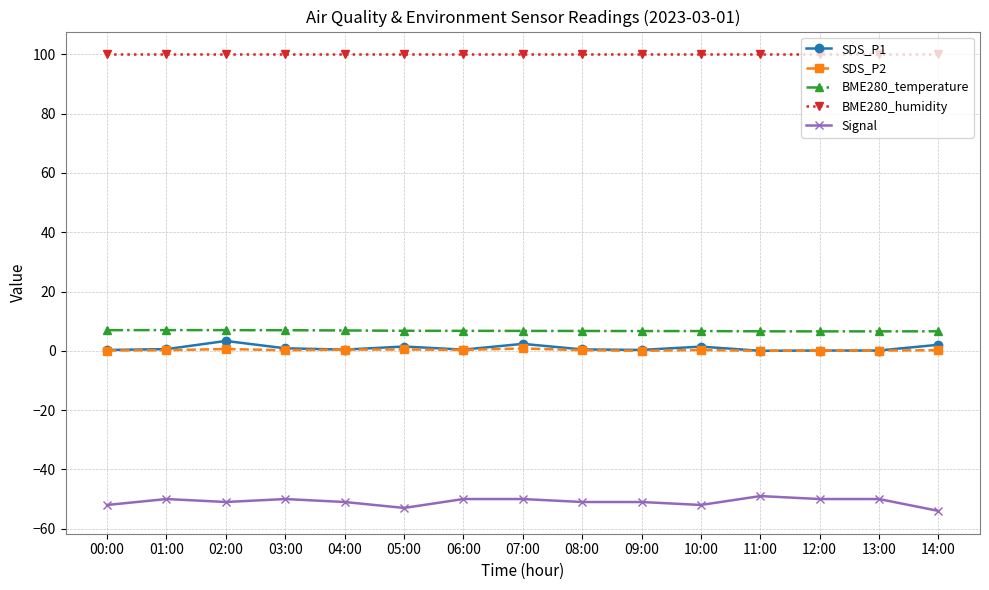

What is the label of the 1st point from the left?

00:00